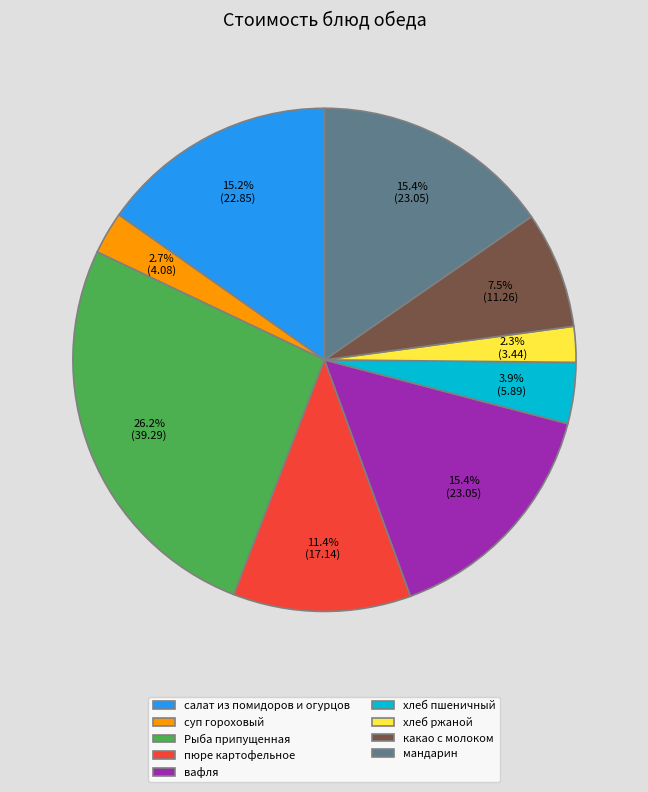

Is какао с молоком the majority of the pie?

No